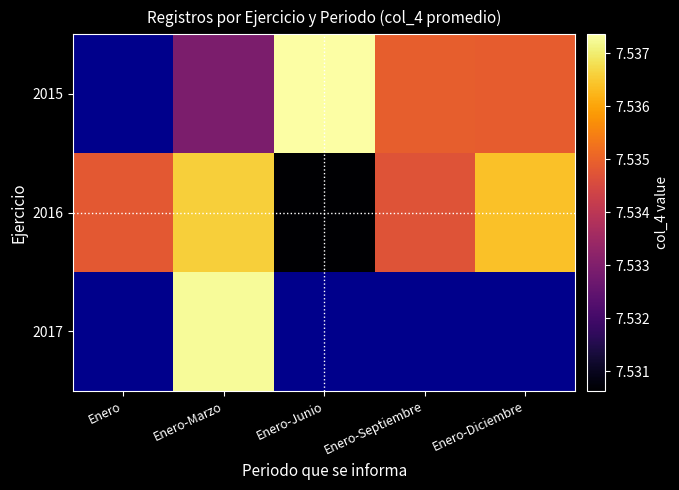

What value does the 2015 series have at Enero-Diciembre?

7534908.0